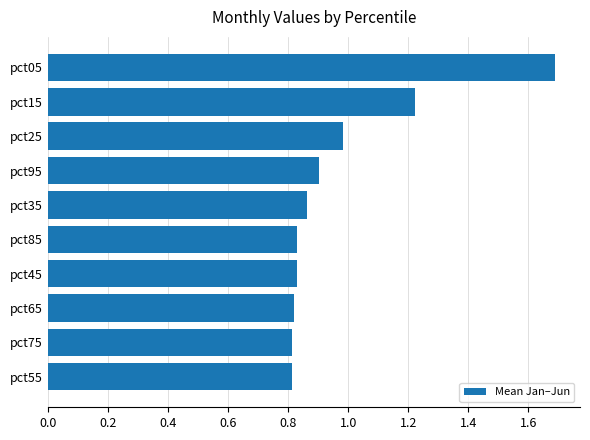

Between pct95 and pct75, which is larger?

pct95